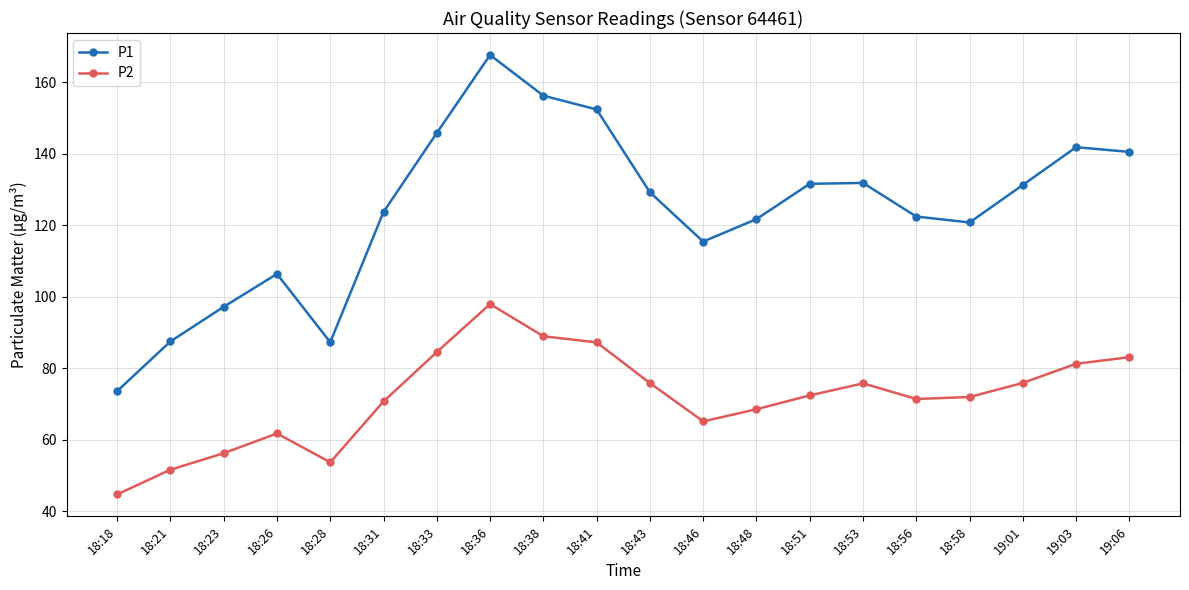

Which category has the lowest value in the P2 series?

18:18